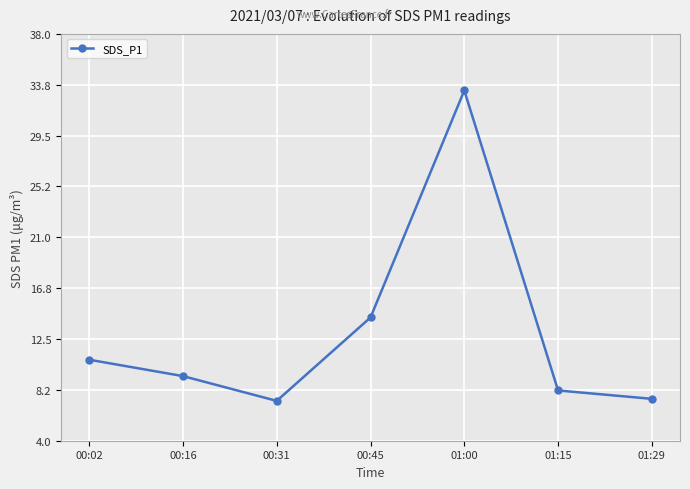

What is the difference between the values at 00:31 and 00:02?

3.4